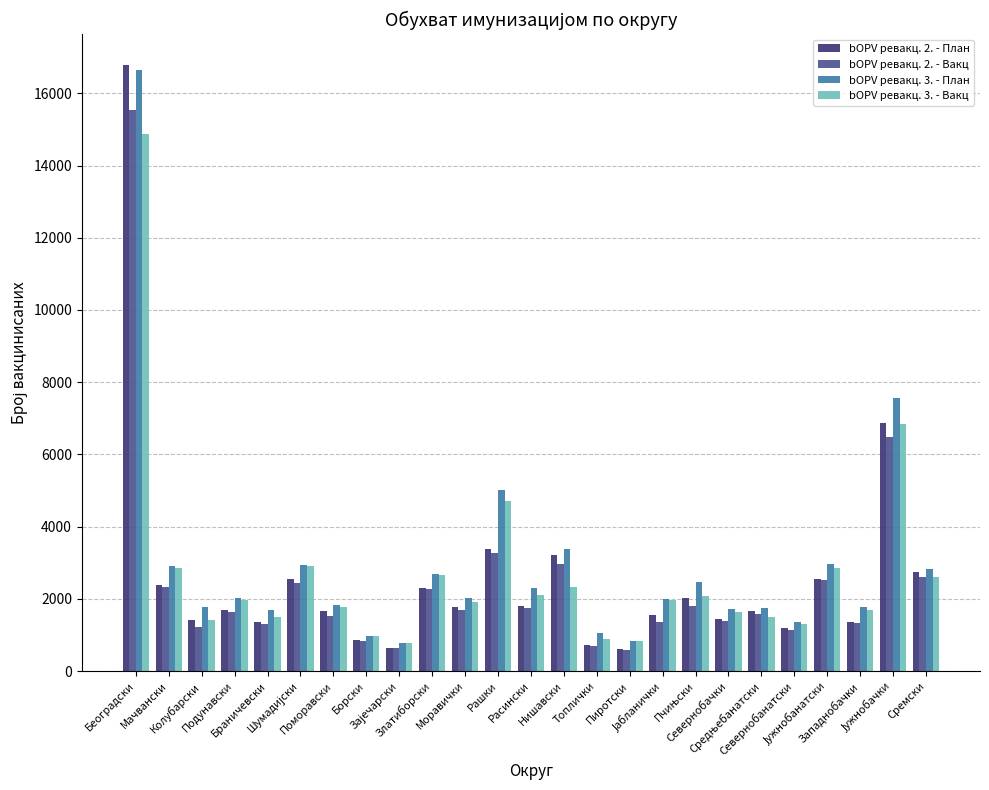

At which label does bOPV ревакц. 3. - План reach its peak?

Београдски